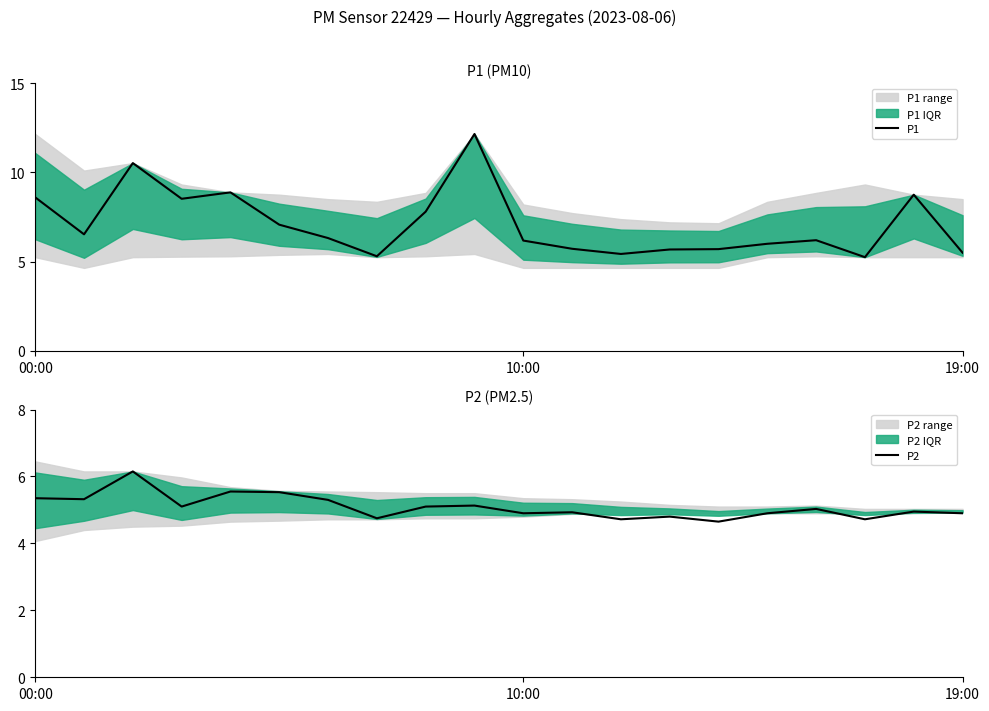

What is the total value across all series at 6?

11.6